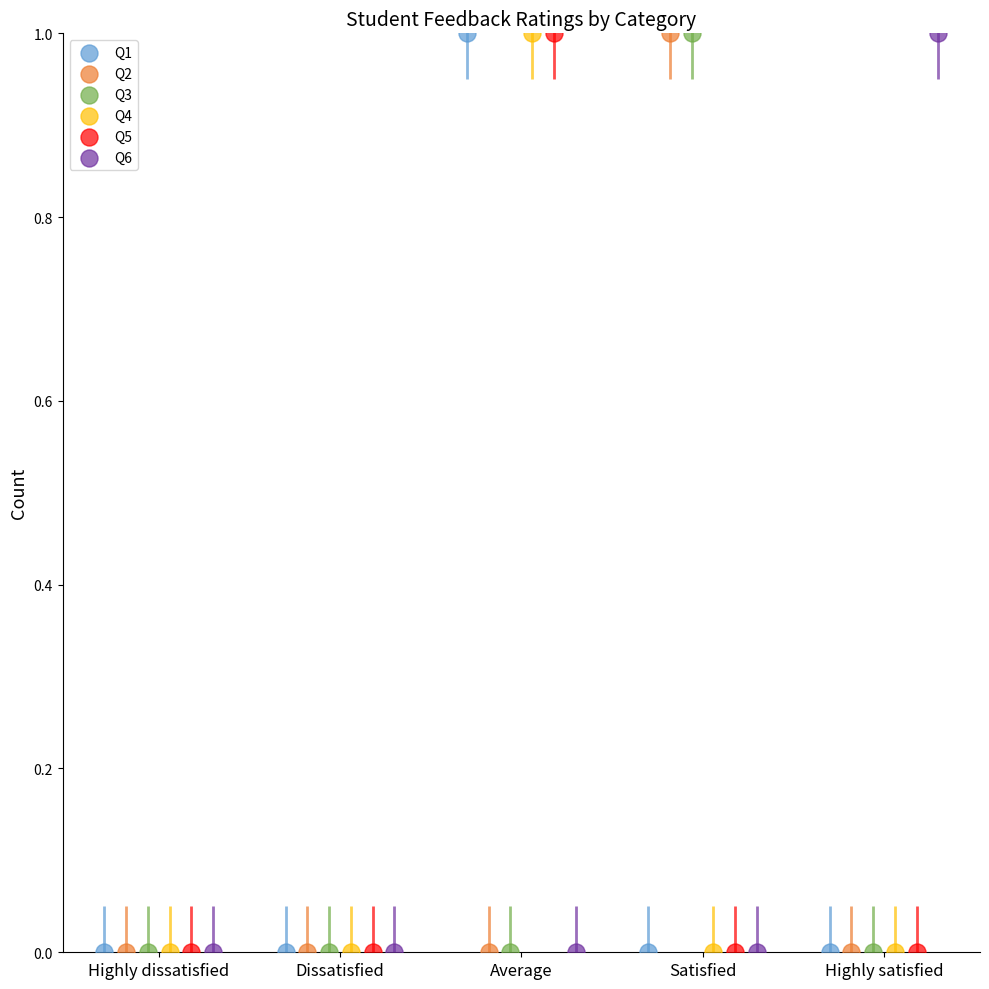

Is the value of Q3 at Dissatisfied greater than the value of Q5 at Highly satisfied?

No